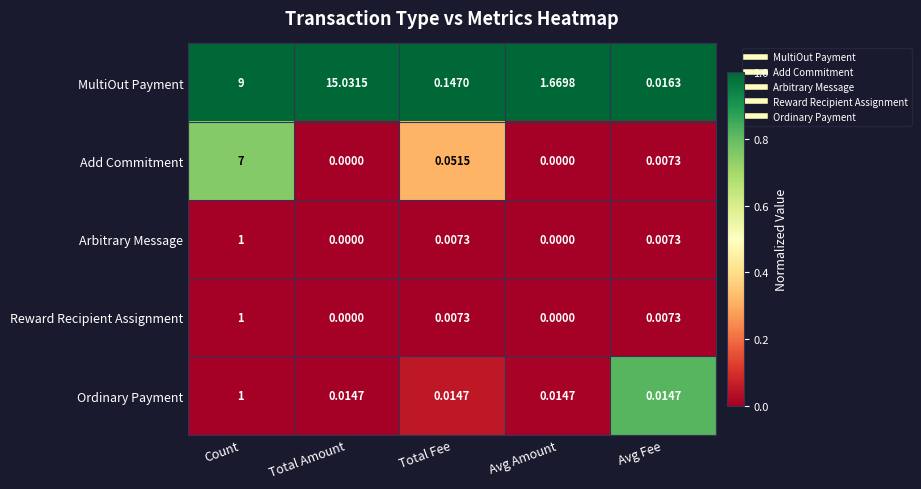

At which category is the sum across all series the highest?

Count